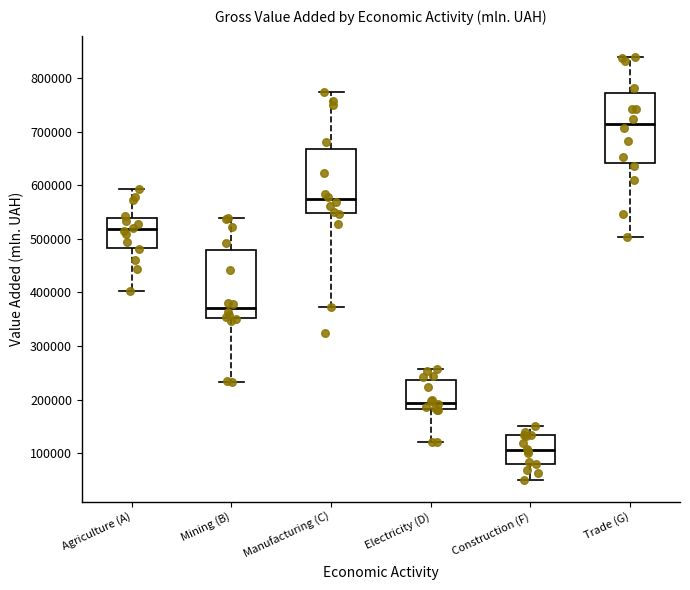

Reading left to right, transcribe this box plot: for each box, give where its median line is, the range the box spans, and where its two whiskers end, as read against the y-axis. The values are not printed on the chart, so give them approximately, as read against the axis.

Agriculture (A): median 520000, box 480000 to 540000, whiskers 400000 to 590000
Mining (B): median 370000, box 350000 to 480000, whiskers 230000 to 540000
Manufacturing (C): median 570000, box 550000 to 670000, whiskers 370000 to 770000
Electricity (D): median 190000, box 180000 to 240000, whiskers 120000 to 260000
Construction (F): median 110000, box 80000 to 130000, whiskers 50000 to 150000
Trade (G): median 710000, box 640000 to 770000, whiskers 500000 to 840000